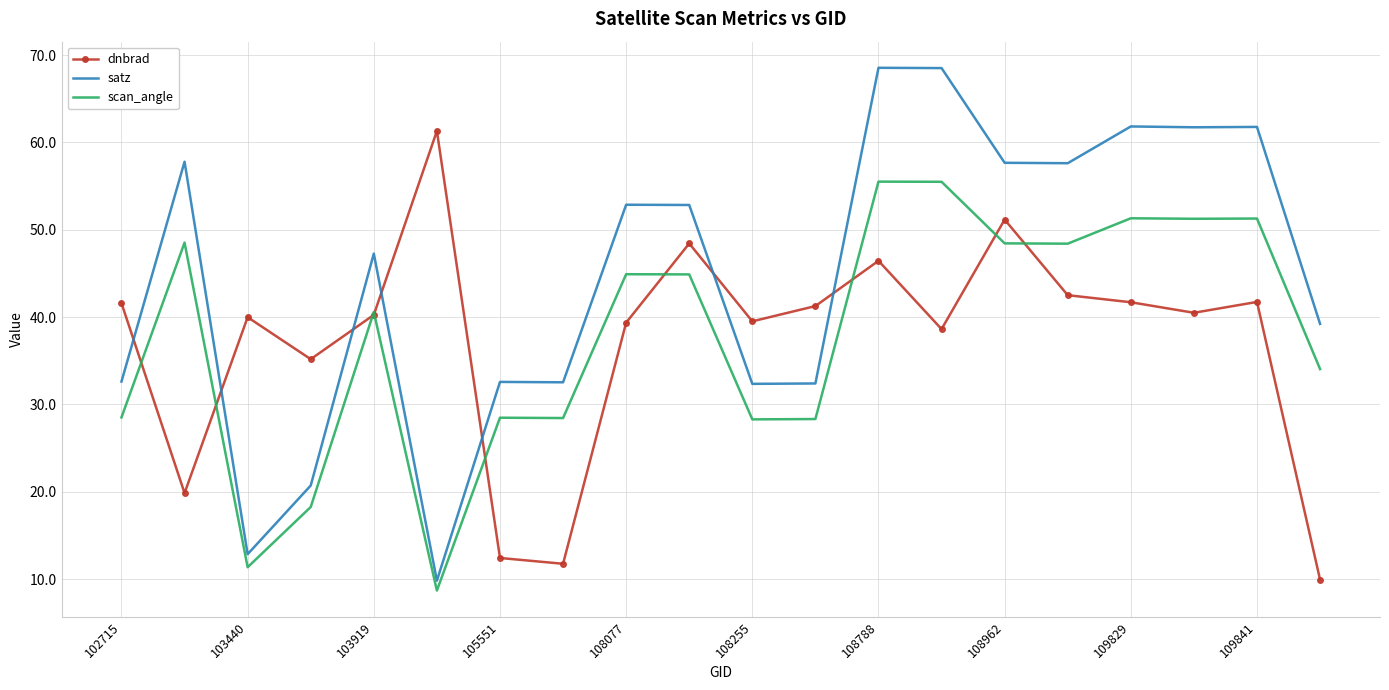

Which series has the largest total across all categories?

satz